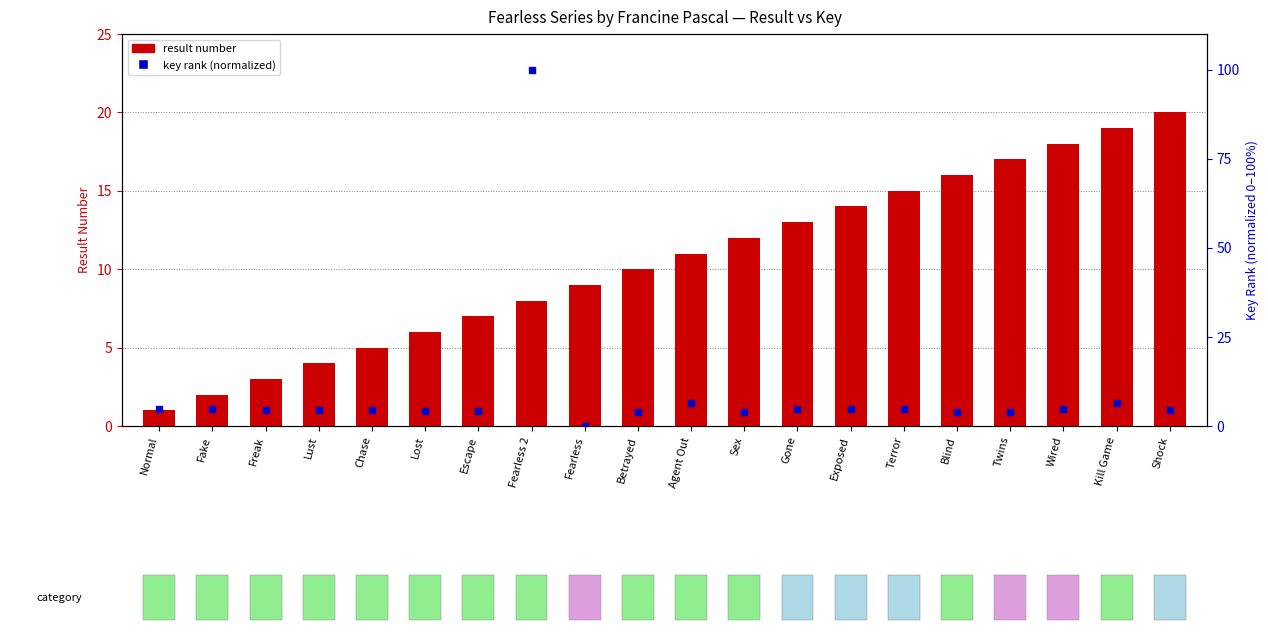

What position from the right is Lust?

17